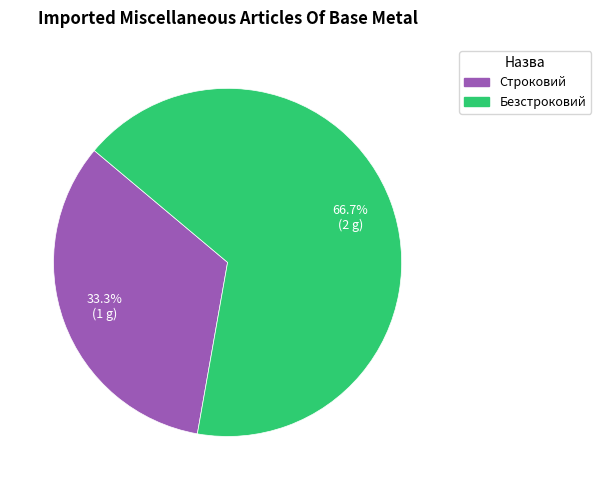

What portion of the pie excludes Безстроковий?

33.3%